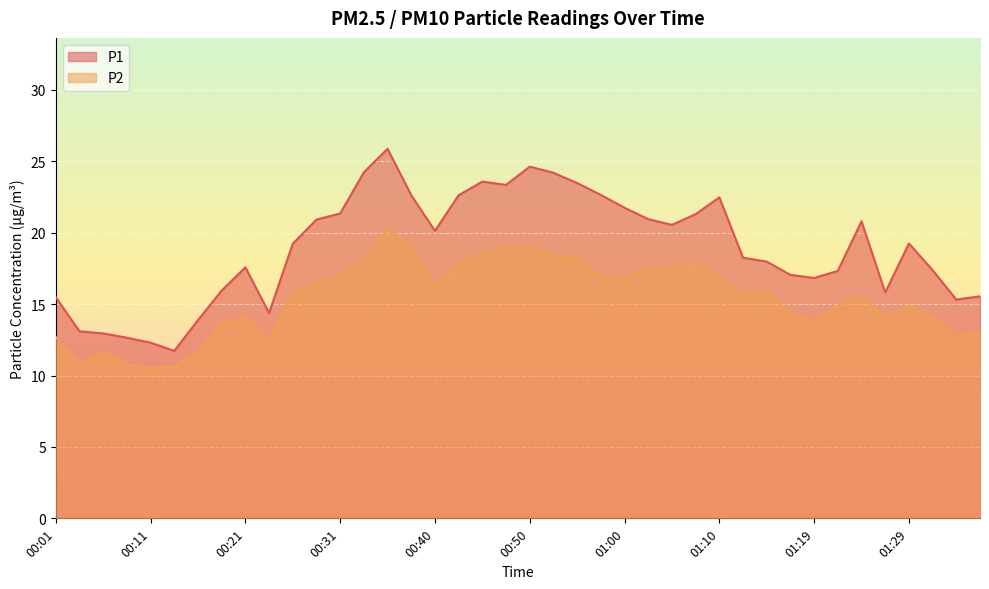

True or false: P1 has a value of 24.6 at 01:27.

False